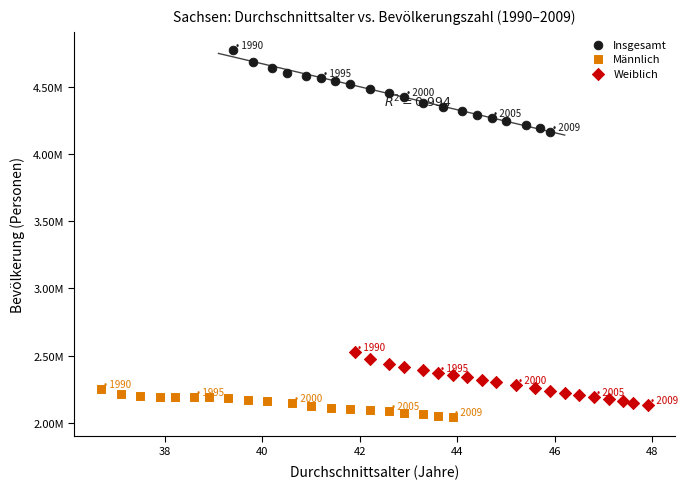

Which series contains the lowest Y value?

Männlich